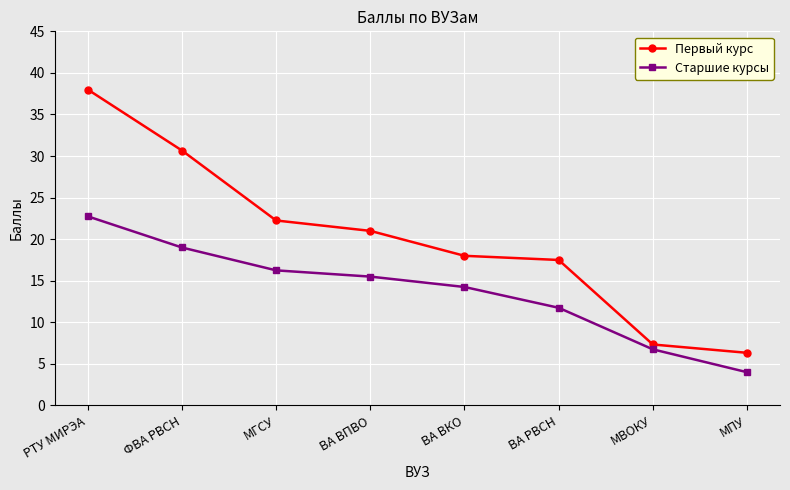

The Старшие курсы series shows 5.8 at МПУ. True or false?

False